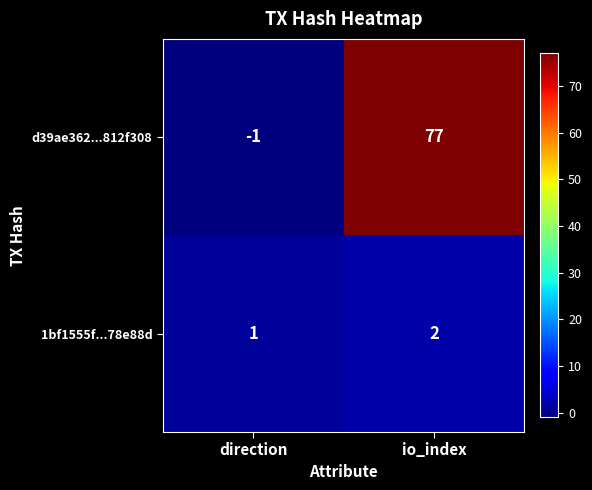

Rank the series by their average value, from lowest to highest.

1bf1555f...78e88d, d39ae362...812f308